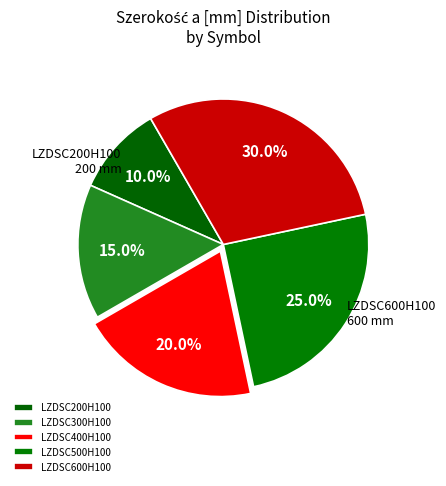

To the nearest percent, what portion does LZDSC500H100 represent?

25%